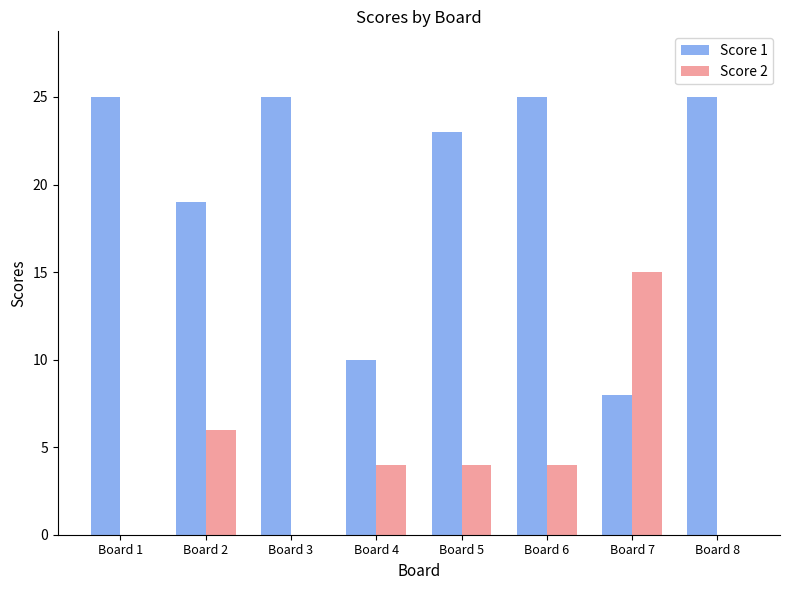

Which series has the widest spread of values?

Score 1